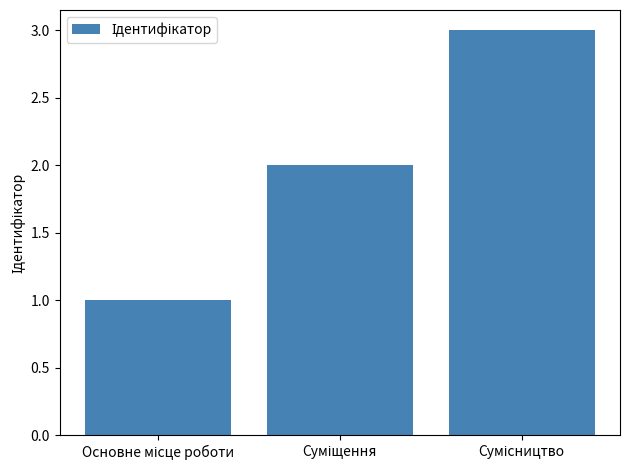

What is the greatest value displayed?

3